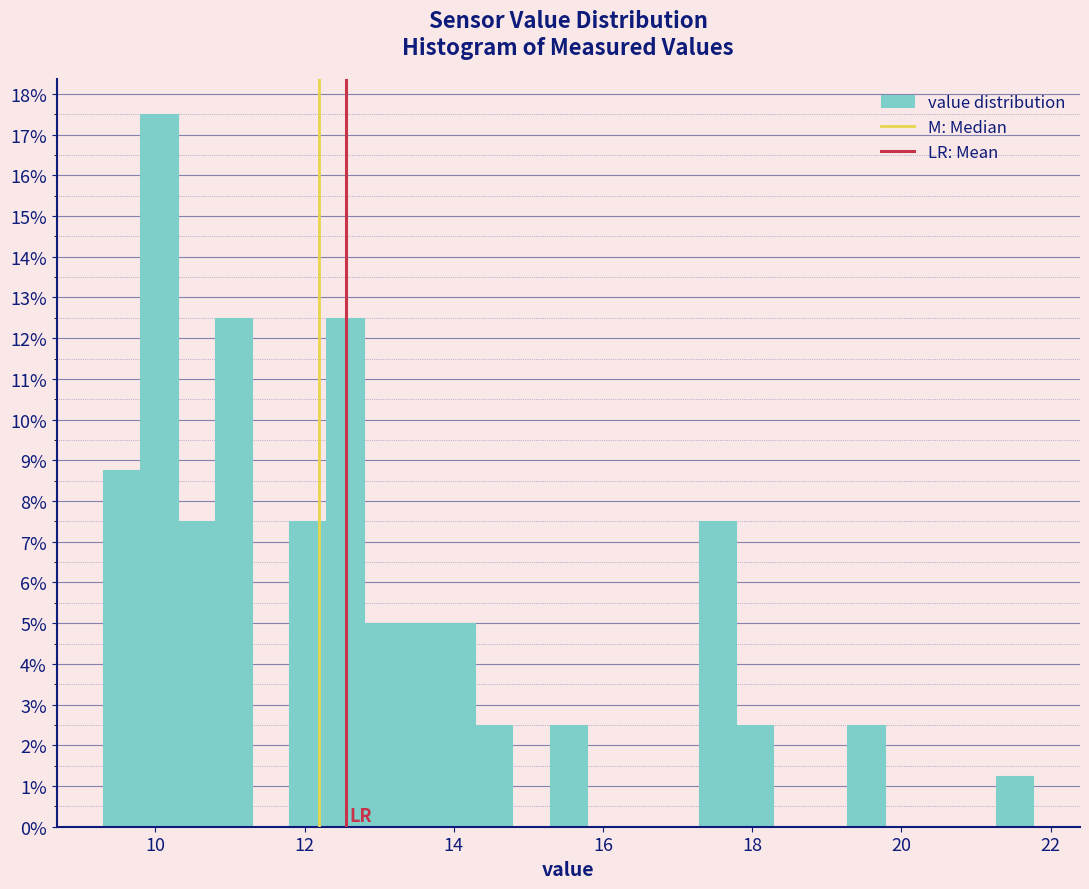

Around what value on the x-axis is the tallest bar? Give the approximate position of its centre, as read against the axis.

10.0